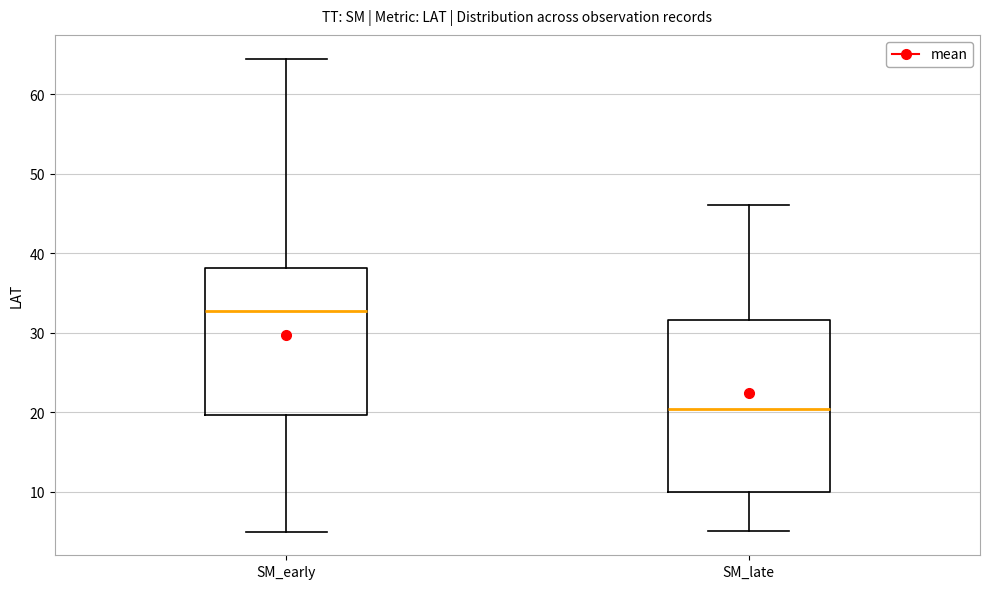

Reading left to right, read every box against the y-axis: the position of its median line, the range the box covers, and the ends of its whiskers. The values are not printed on the chart, so give them approximately, as read against the axis.

SM_early: median 33, box 20 to 38, whiskers 5 to 65
SM_late: median 20, box 10 to 32, whiskers 5 to 46